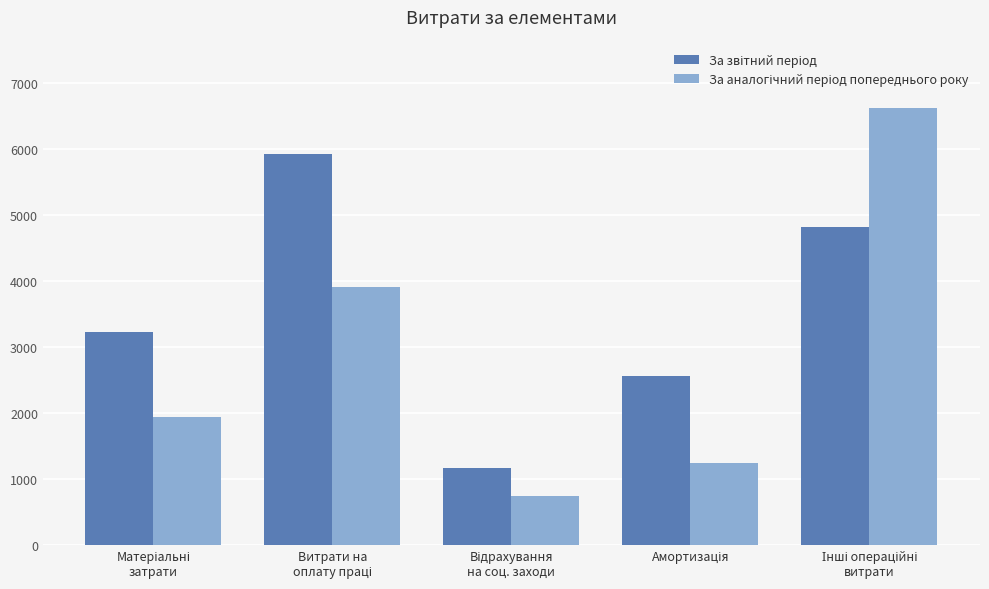

What is the greatest value displayed?

6615